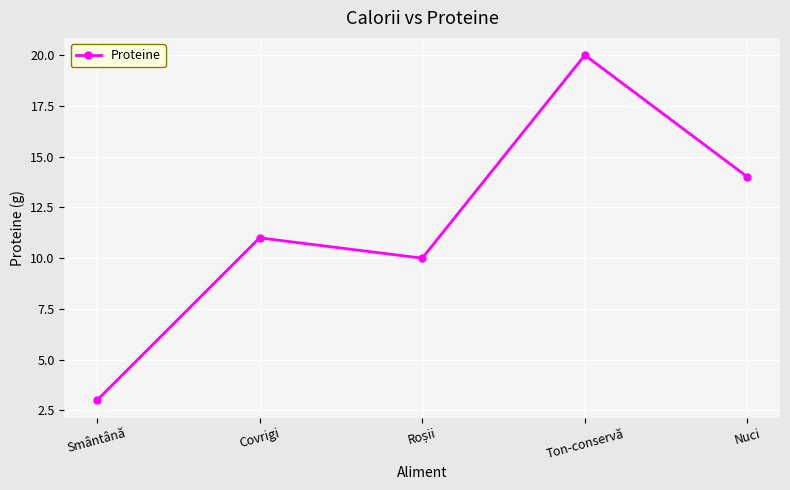

Reading left to right, extract all data points from this chart.

3	11	10	20	14